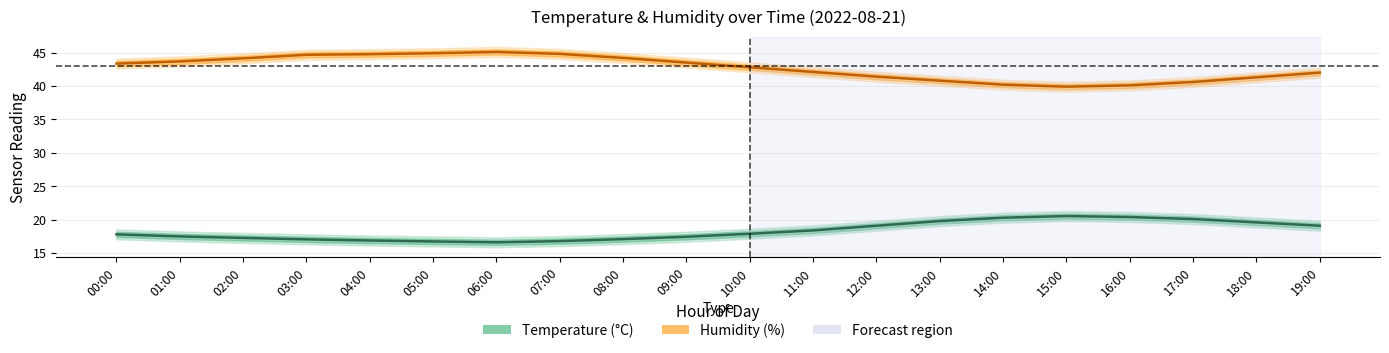

What is the difference between the maximum and minimum values in the Humidity (%) series?

5.2